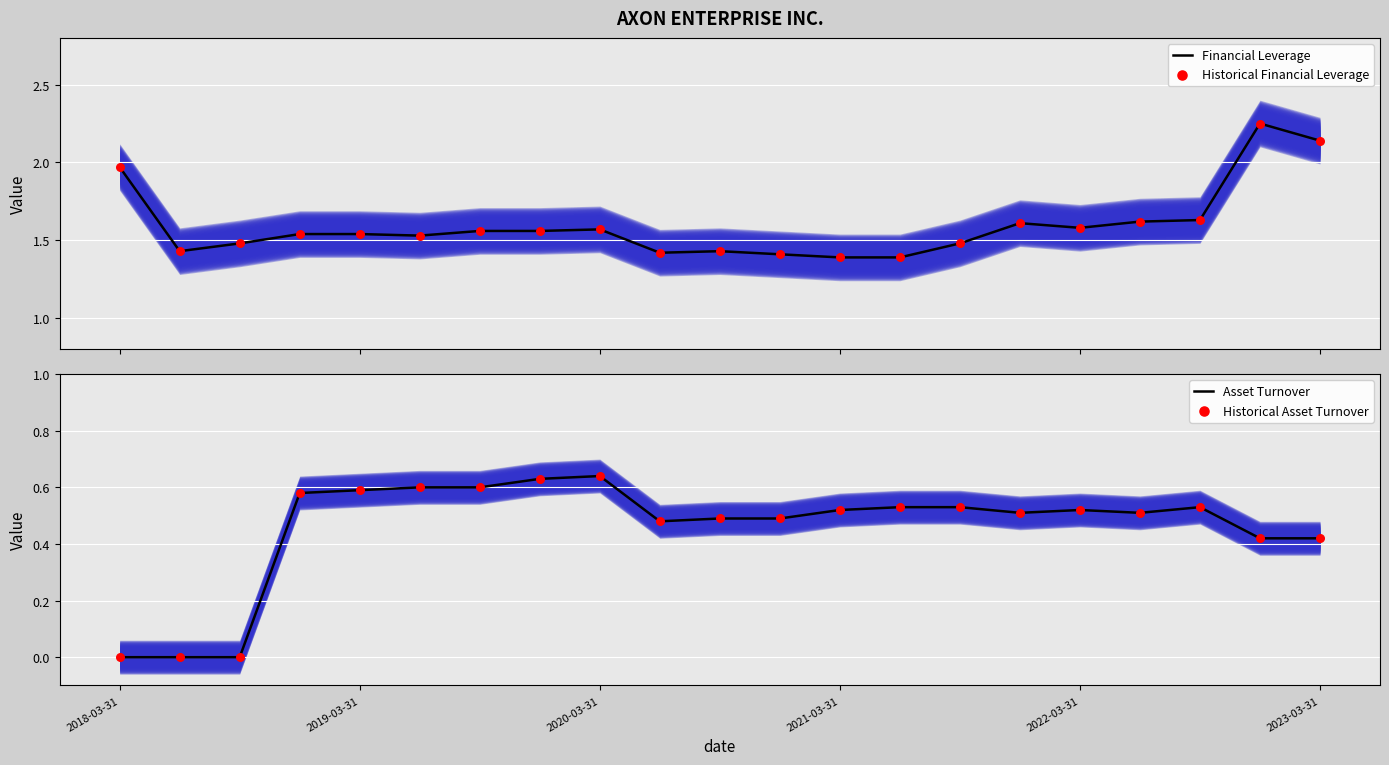

Which series has the largest total across all categories?

Financial Leverage